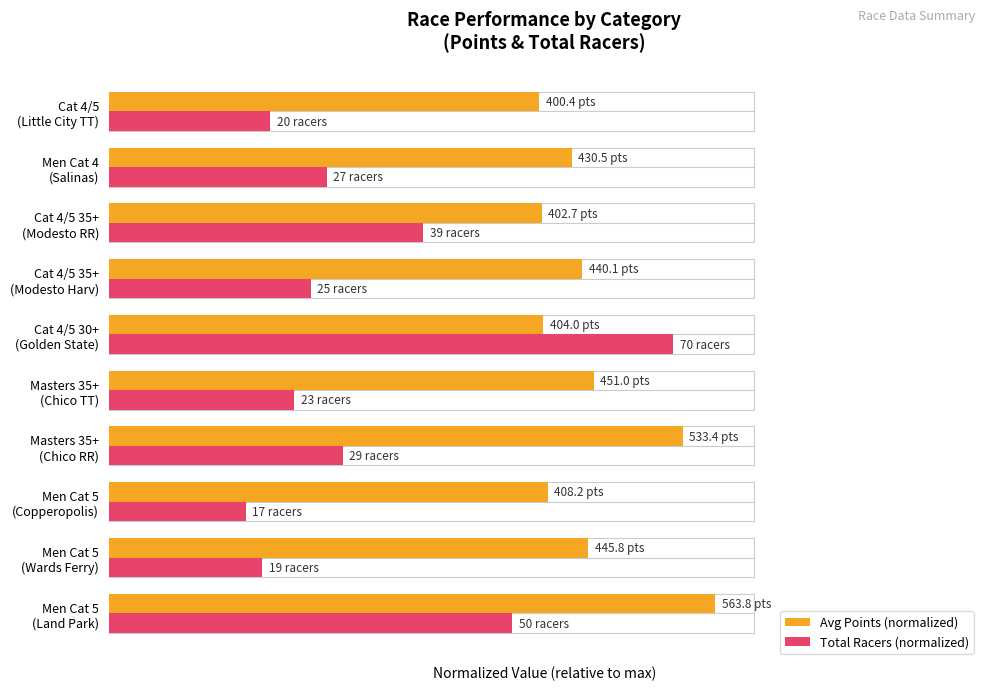

List the labels in order of Avg Points (normalized) value, smallest first.

Cat 4/5 (Little City TT), Cat 4/5 35+ (Modesto RR), Cat 4/5 30+ (Golden State), Men Cat 5 (Copperopolis), Men Cat 4 (Salinas), Cat 4/5 35+ (Modesto Harv), Men Cat 5 (Wards Ferry), Masters 35+ (Chico TT), Masters 35+ (Chico RR), Men Cat 5 (Land Park)